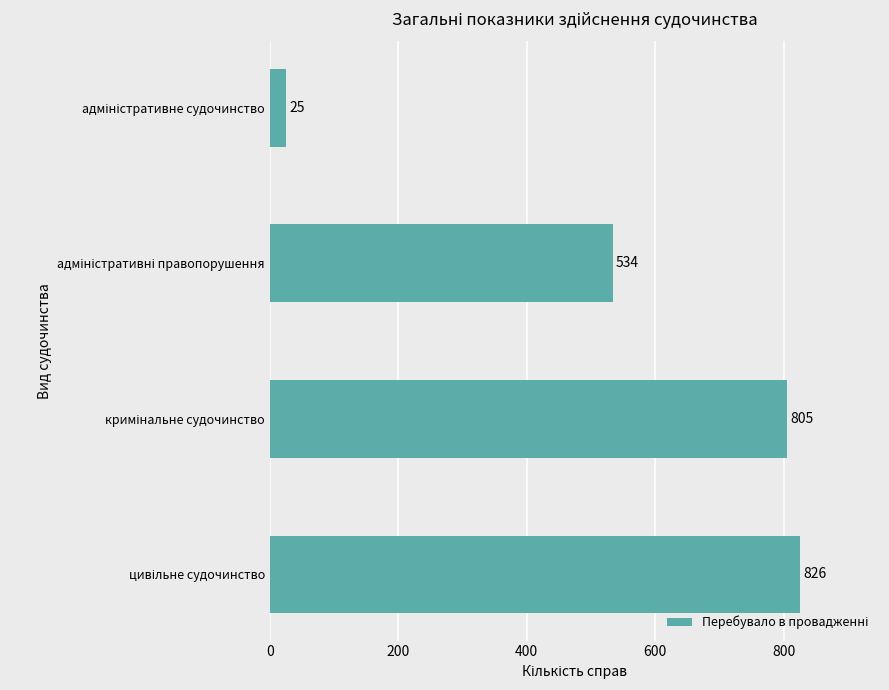

What is the difference between the maximum and minimum values?

801